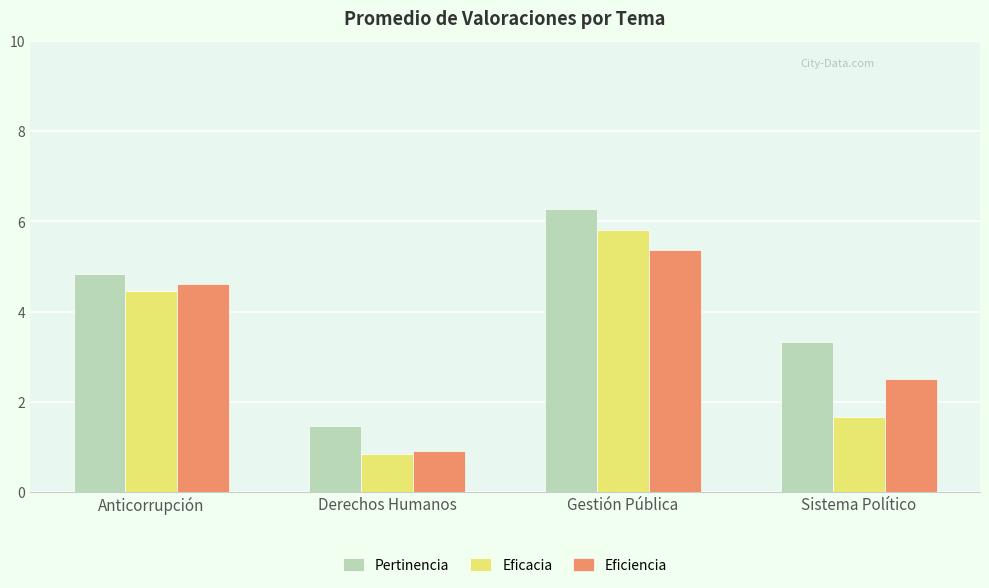

Reading left to right, list all the values displayed in this chart.

Pertinencia: Anticorrupción=4.8	Derechos Humanos=1.5	Gestión Pública=6.3	Sistema Político=3.3
Eficacia: Anticorrupción=4.5	Derechos Humanos=0.8	Gestión Pública=5.8	Sistema Político=1.7
Eficiencia: Anticorrupción=4.6	Derechos Humanos=0.9	Gestión Pública=5.4	Sistema Político=2.5